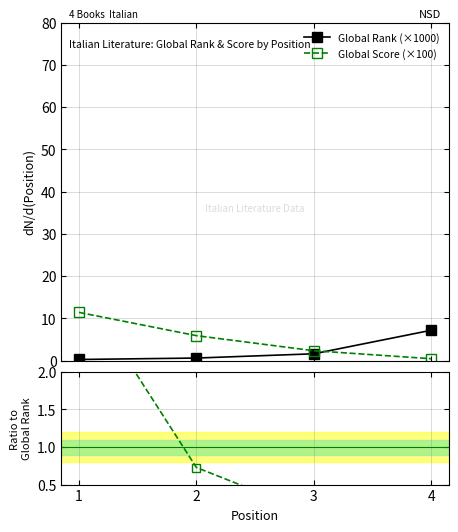

True or false: Global Rank (×1000) has more than 1 interior local peaks.

False